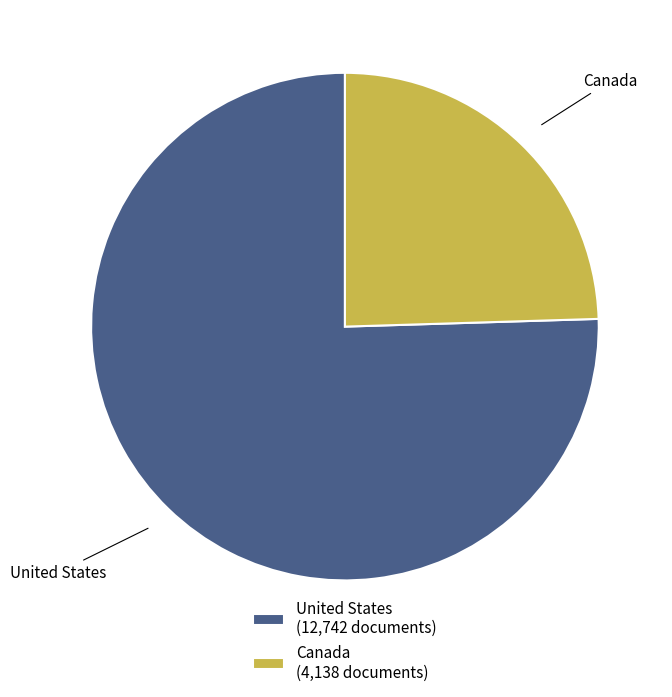

True or false: United States accounts for 90% of the total.

False